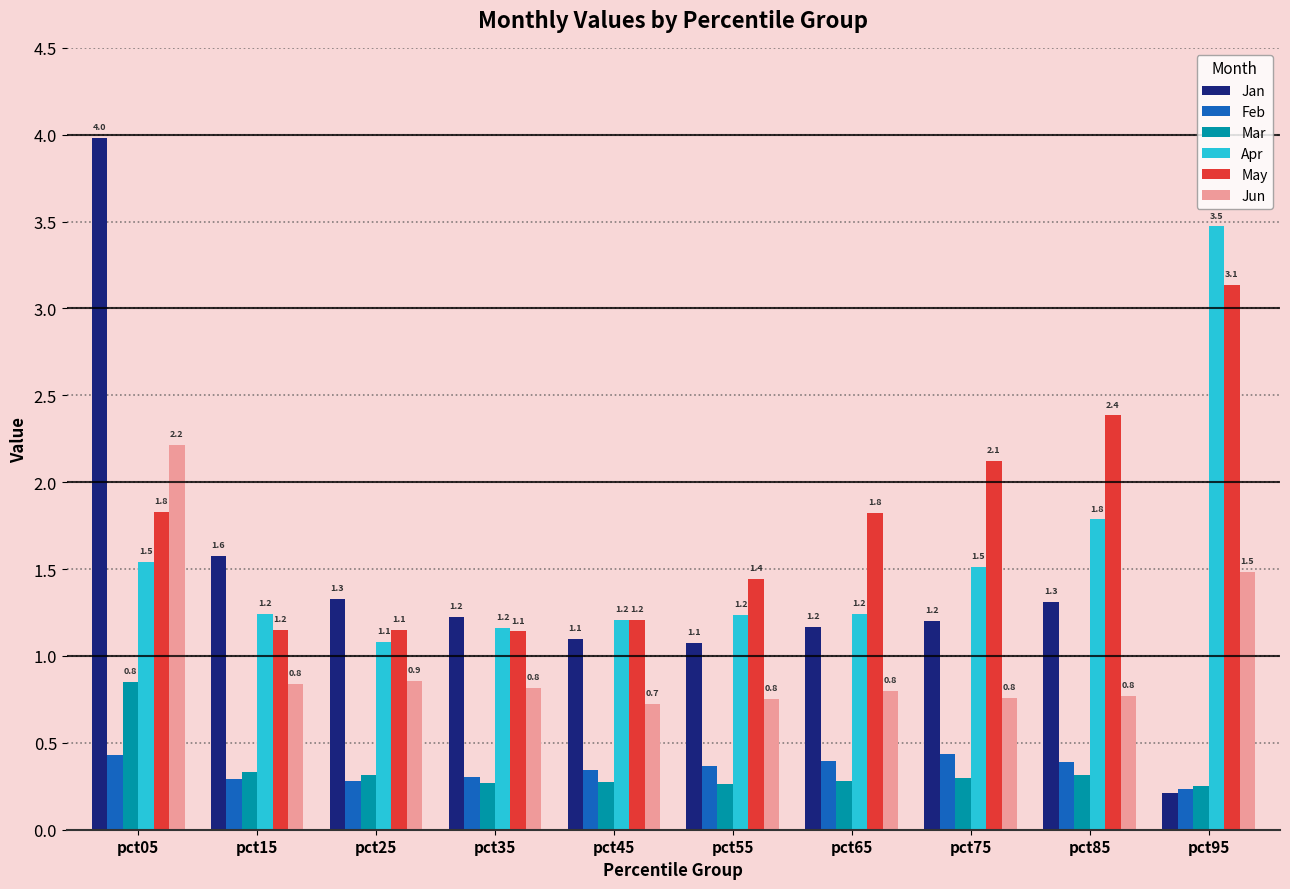

True or false: Apr has a value of 2.0 at pct65.

False